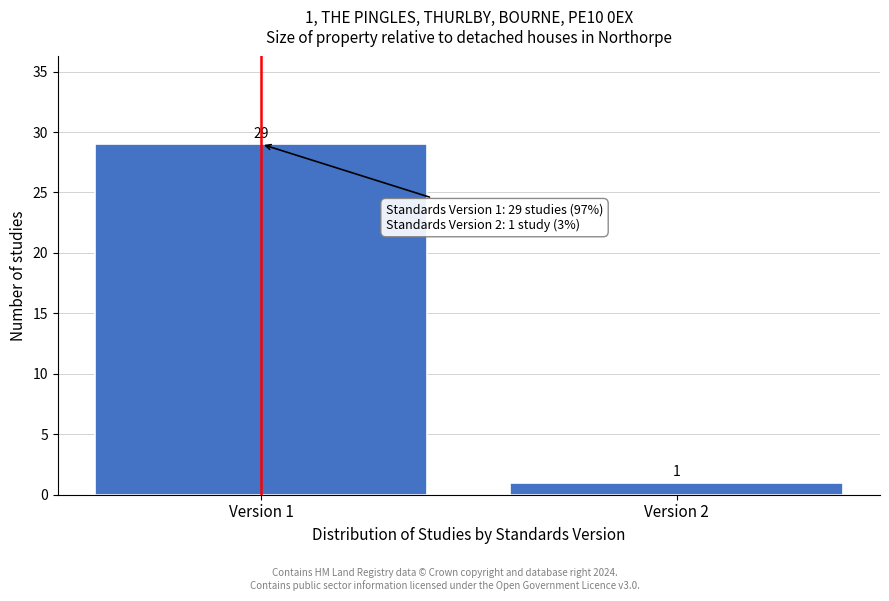

Reading left to right, extract all data points from this chart.

29	1